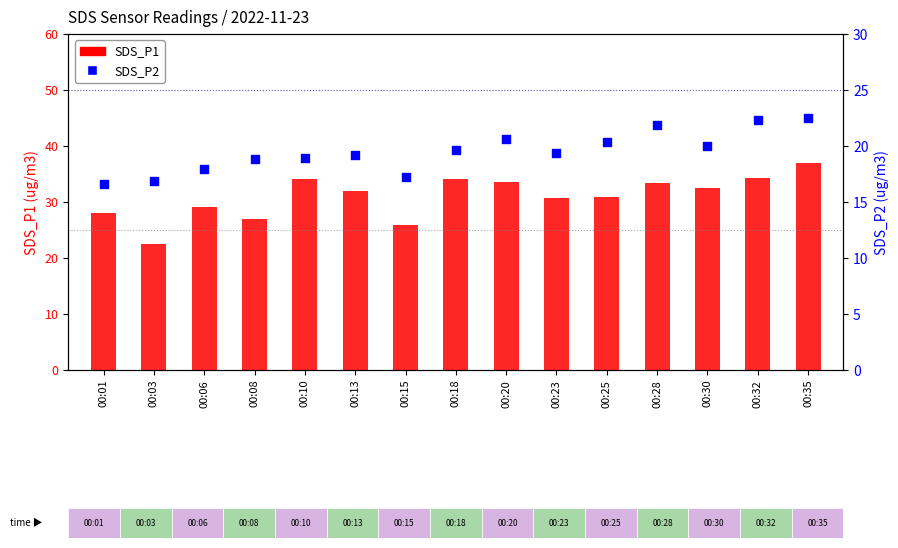

Which series reaches the maximum Y coordinate?

SDS_P1